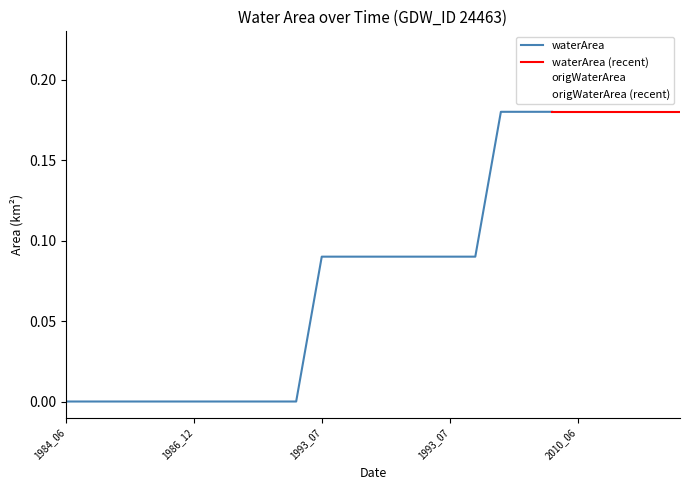

Is it true that waterArea equals 0.1 at 2005_10?

True